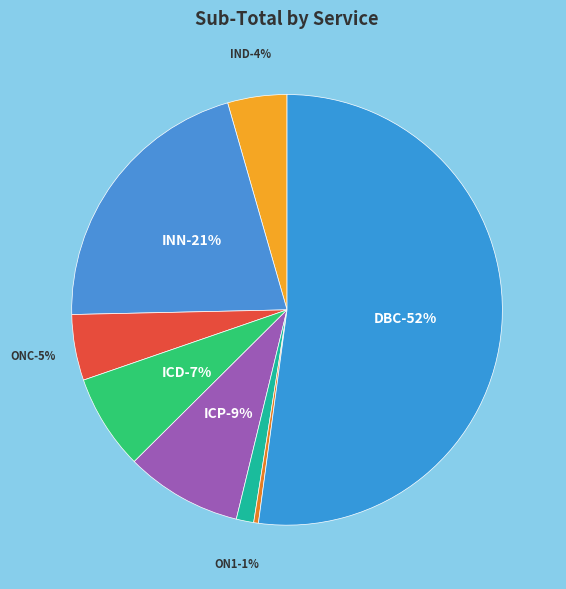

What portion of the pie excludes ICD?

92.8%